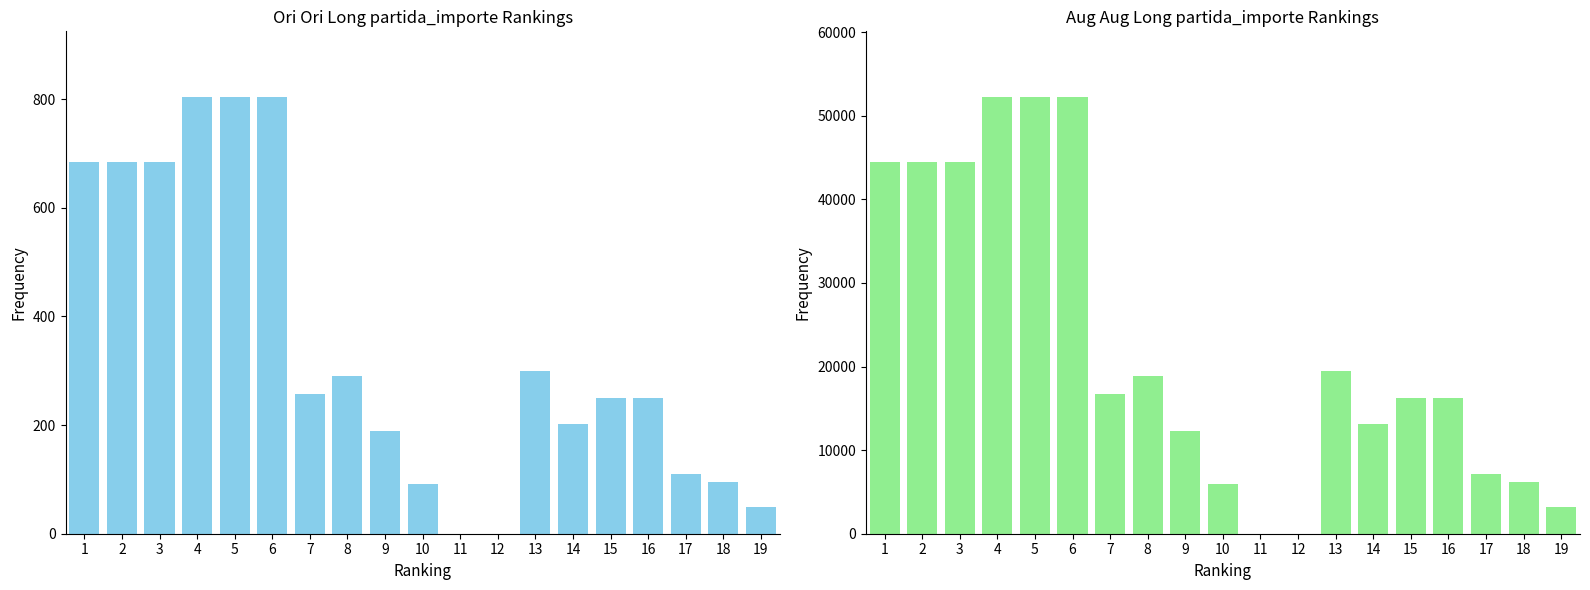

List the labels in order of Importe ejercido value, largest first.

4, 5, 6, 1, 2, 3, 13, 8, 7, 15, 16, 14, 9, 17, 18, 10, 19, 11, 12